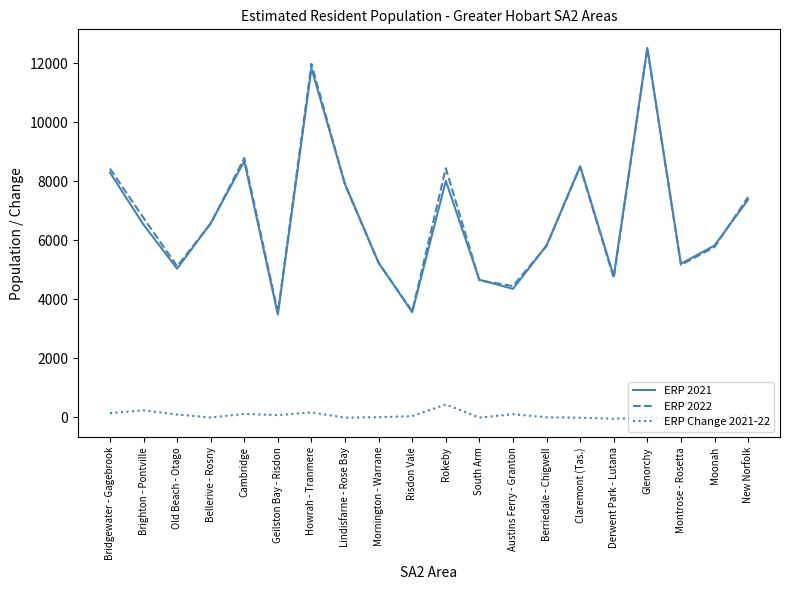

Count the number of categories in the chart.

20